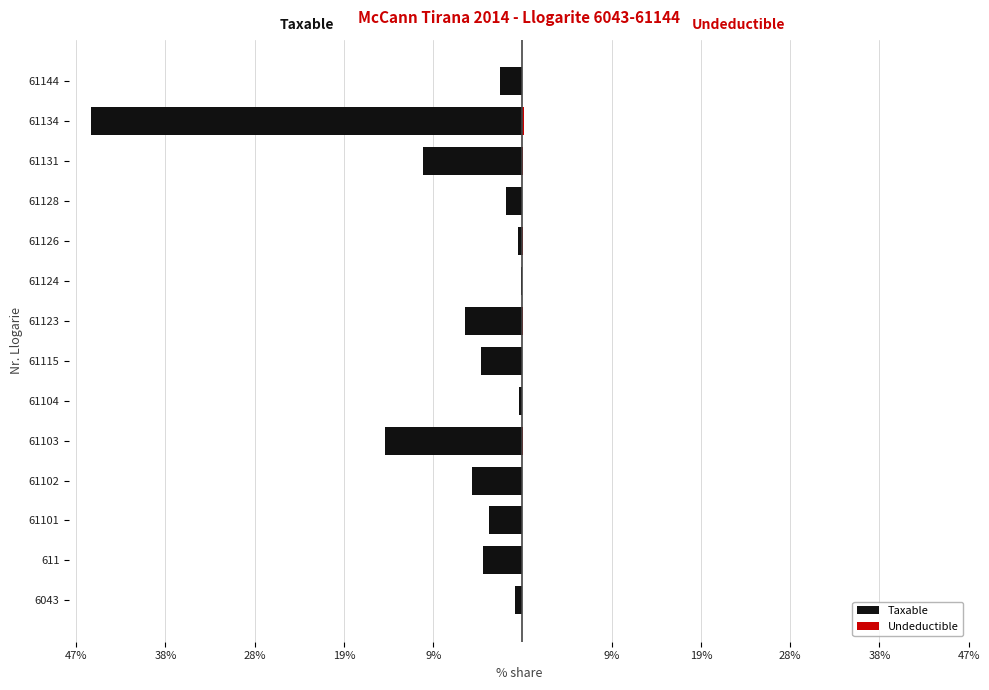

How many data points in Taxable are above -3?

6